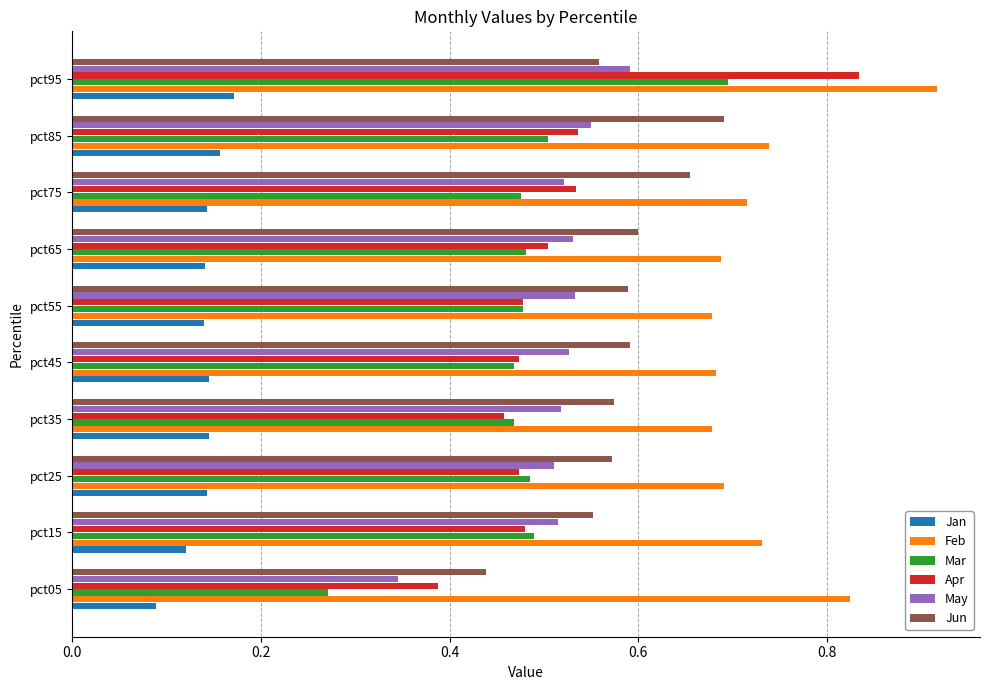

At which category is the sum across all series the highest?

pct95